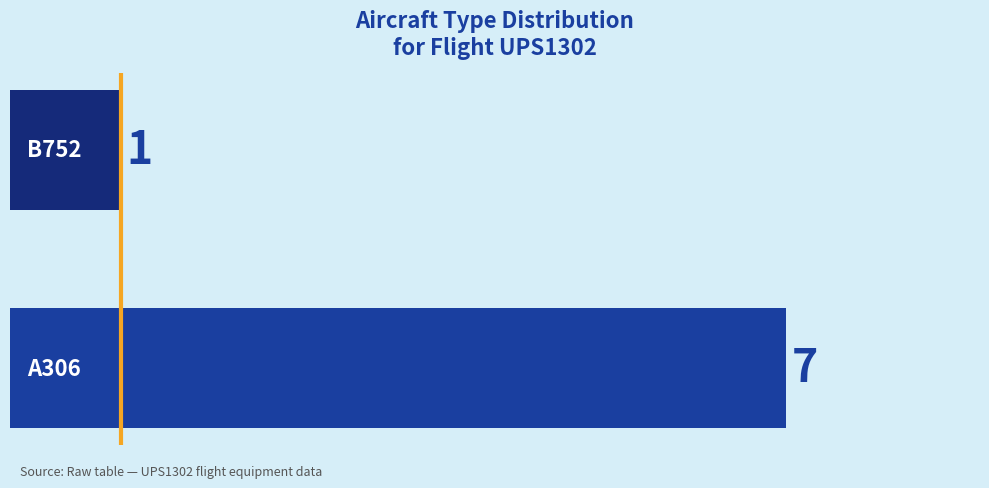

What is the difference between the maximum and minimum values?

6